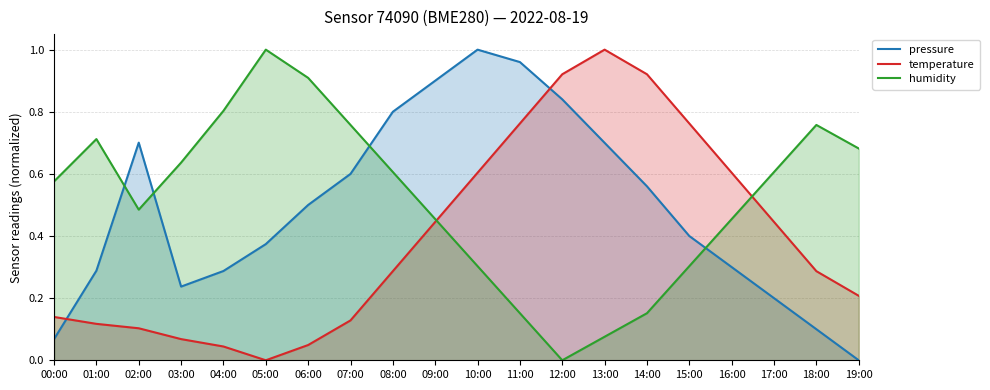

Does the chart display data point markers on the line(s)?

No